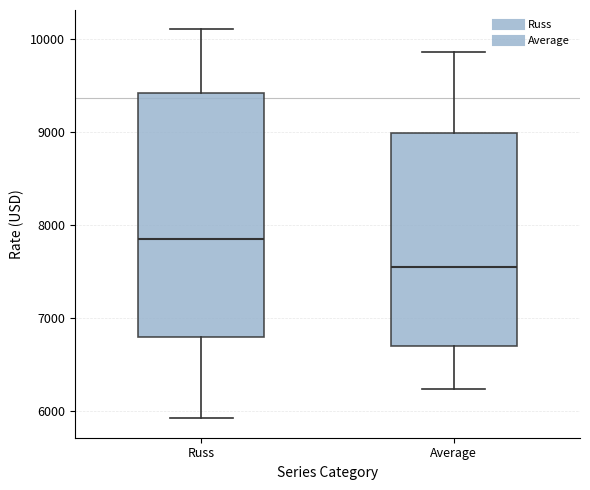

Where does the upper whisker of the box for Russ end on the y-axis? The values are not printed on the chart, so give them approximately, as read against the axis.

10100